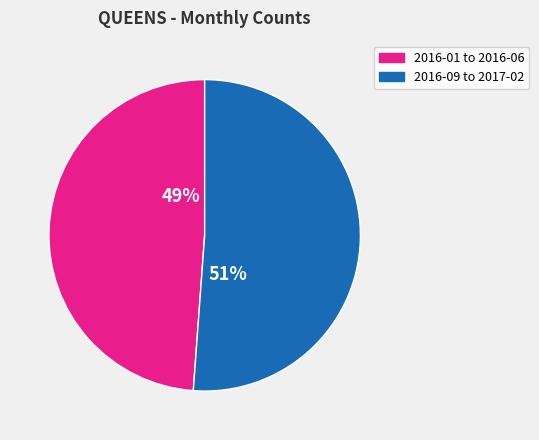

Does any single category account for the majority?

Yes